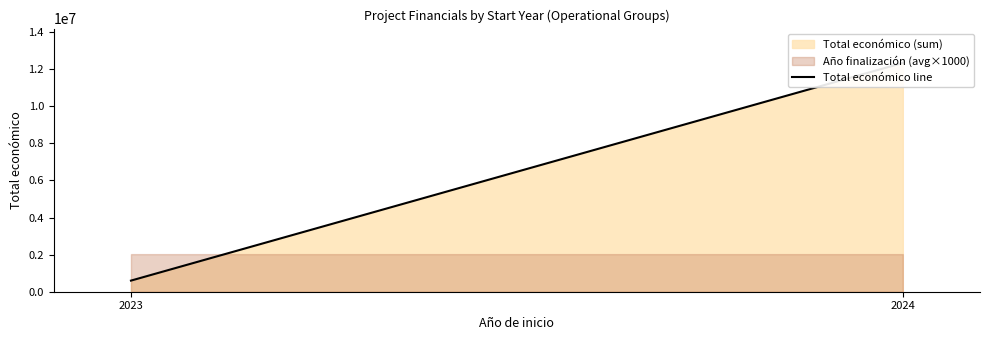

Rank the categories by value from highest to lowest.

2024, 2023